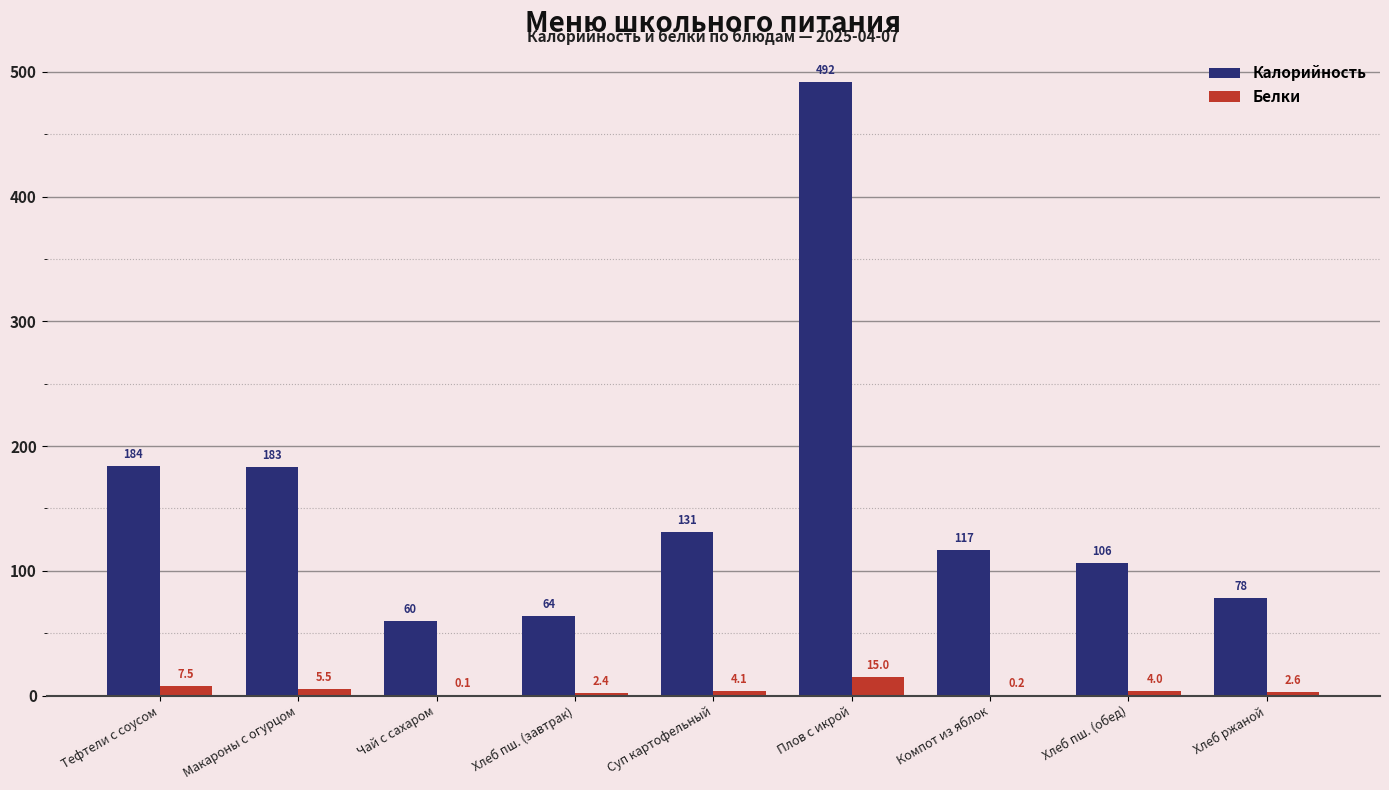

Reading left to right, extract all data points from this chart.

Калорийность: 184.0	183.0	60.0	63.6	131.0	491.7	116.6	106.0	78.0
Белки: 7.5	5.5	0.1	2.4	4.1	15.0	0.2	4.0	2.6